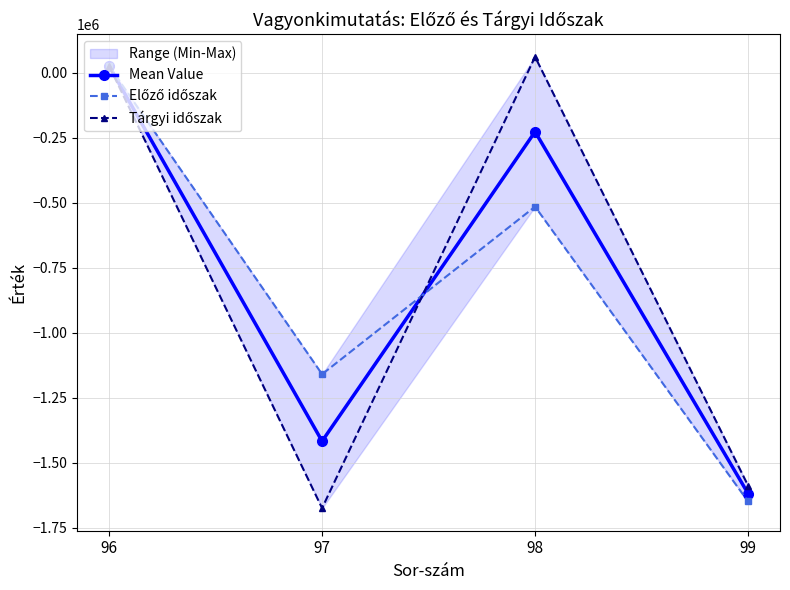

Where is Tárgyi időszak nearest to the value -806767?

99